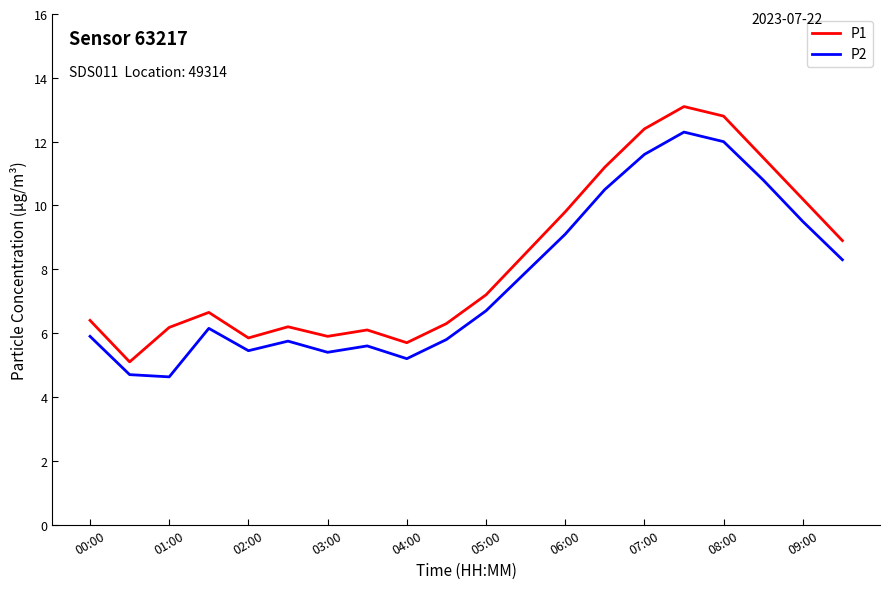

How many lines are shown in the chart?

2